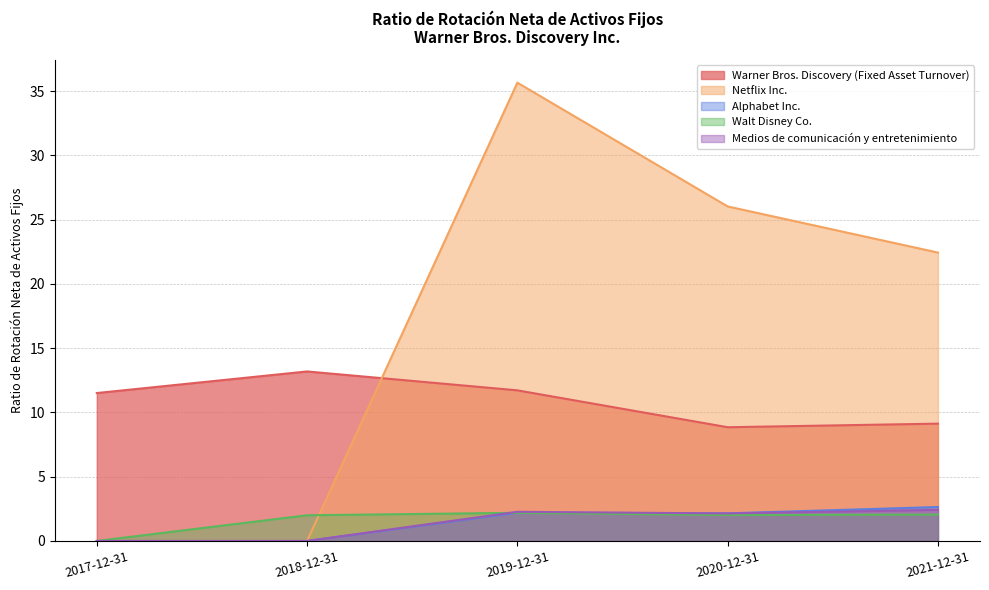

Reading left to right, list all the values displayed in this chart.

Warner Bros. Discovery (Fixed Asset Turnover): 11.5	13.2	11.7	8.8	9.1
Netflix Inc.: 0.0	0.0	35.7	26.0	22.4
Alphabet Inc.: 0.0	0.0	2.2	2.1	2.6
Walt Disney Co.: 0.0	2.0	2.2	2.0	2.0
Medios de comunicación y entretenimiento: 0.0	0.0	2.3	2.1	2.4